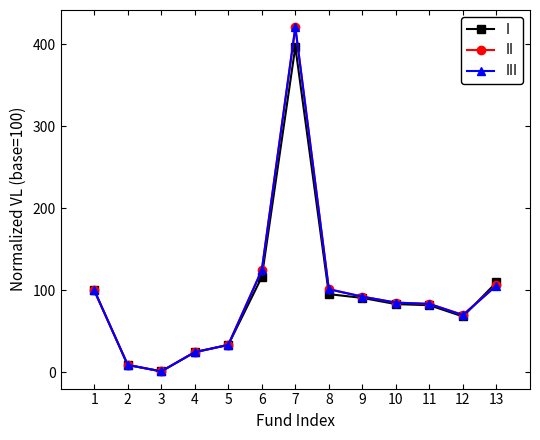

Which category has the highest value in the III series?

7